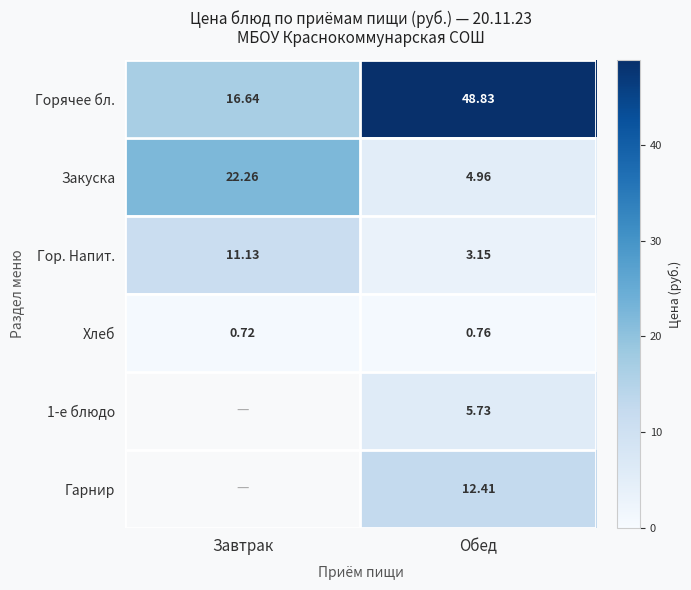

Is the value of Хлеб at Завтрак greater than the value of 1-е блюдо at Обед?

No